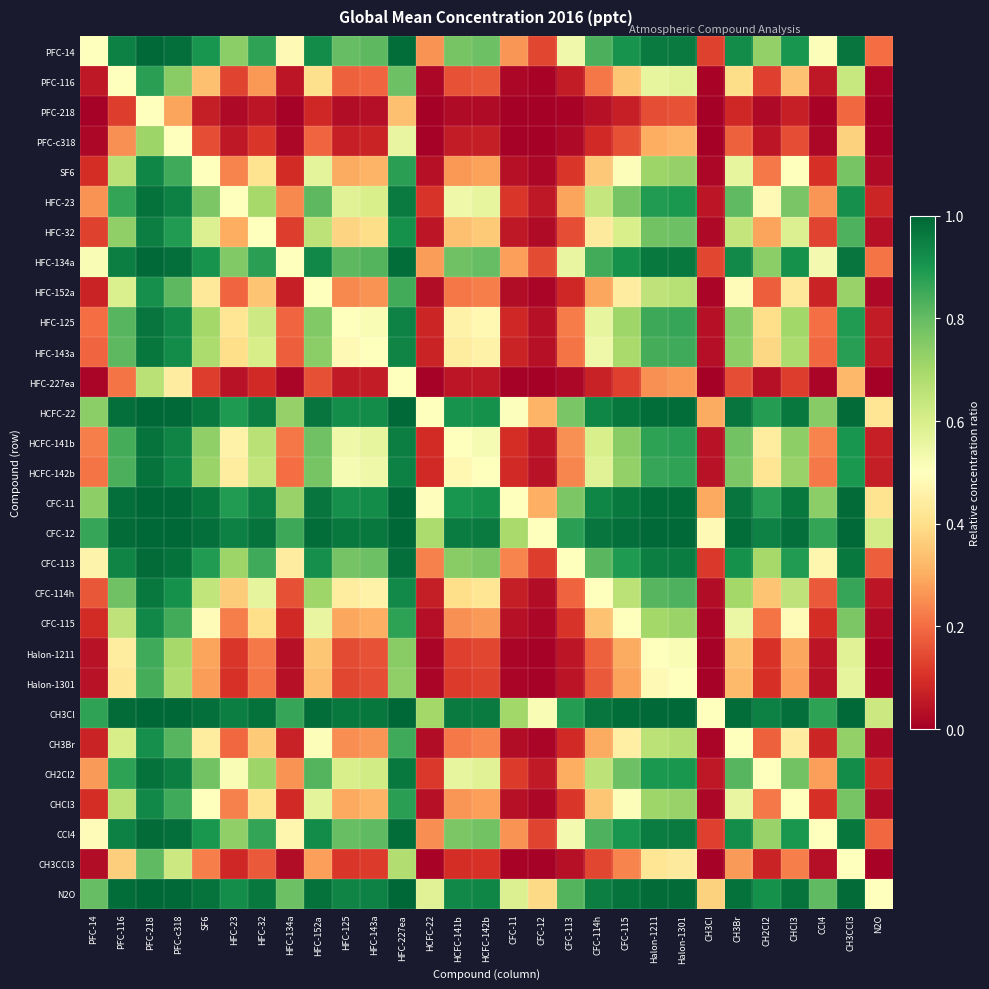

Rank the series by their maximum value, from lowest to highest.

PFC-218, HFC-227ea, PFC-c318, CH3CCl3, Halon-1301, Halon-1211, PFC-116, HFC-152a, CH3Br, CFC-115, CHCl3, SF6, HFC-32, CFC-114h, HFC-143a, HFC-125, HCFC-142b, HCFC-141b, HFC-23, CH2Cl2, CFC-113, CCl4, PFC-14, HFC-134a, CFC-11, HCFC-22, N2O, CFC-12, CH3Cl